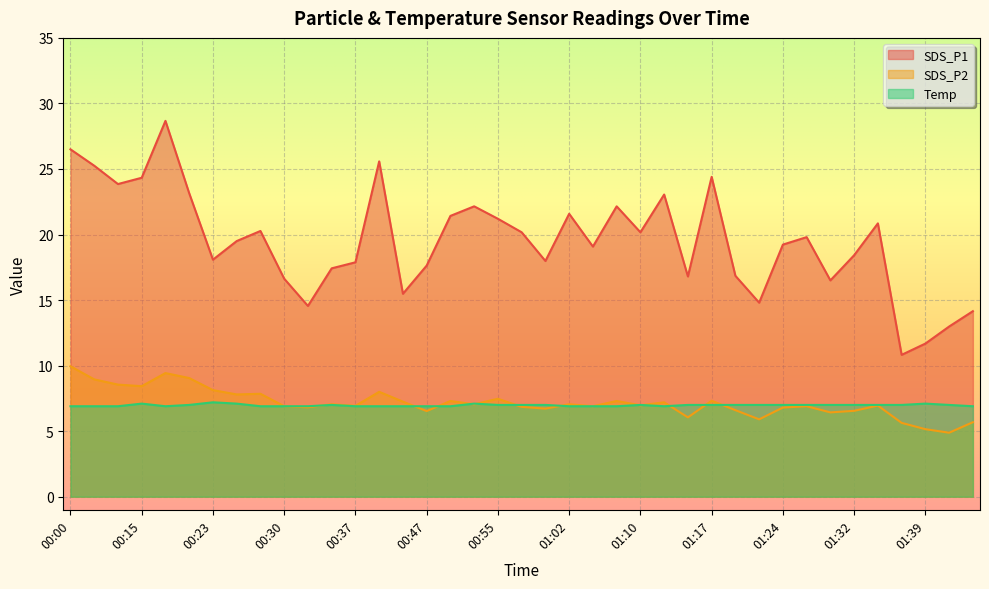

Reading right to left, what are all the values shown in this chart?

SDS_P1: 14.2	13.0	11.7	10.8	20.9	18.4	16.5	19.8	19.2	14.8	16.9	24.4	16.8	23.1	20.2	22.1	19.1	21.6	18.0	20.2	21.2	22.1	21.4	17.6	15.5	25.6	17.9	17.4	14.6	16.6	20.3	19.5	18.1	23.1	28.7	24.3	23.9	25.2	26.5
SDS_P2: 5.7	4.9	5.2	5.6	7.0	6.5	6.4	6.9	6.8	5.9	6.6	7.3	6.0	7.2	7.0	7.3	6.9	7.0	6.7	6.8	7.5	7.0	7.3	6.5	7.2	8.0	6.9	7.0	6.8	6.9	7.8	7.8	8.1	9.1	9.4	8.4	8.6	8.9	9.9
Temp: 6.9	7.0	7.1	7.0	7.0	7.0	7.0	7.0	7.0	7.0	7.0	7.0	7.0	6.9	7.0	6.9	6.9	6.9	7.0	7.0	7.0	7.1	6.9	6.9	6.9	6.9	6.9	7.0	6.9	6.9	6.9	7.1	7.2	7.0	6.9	7.1	6.9	6.9	6.9